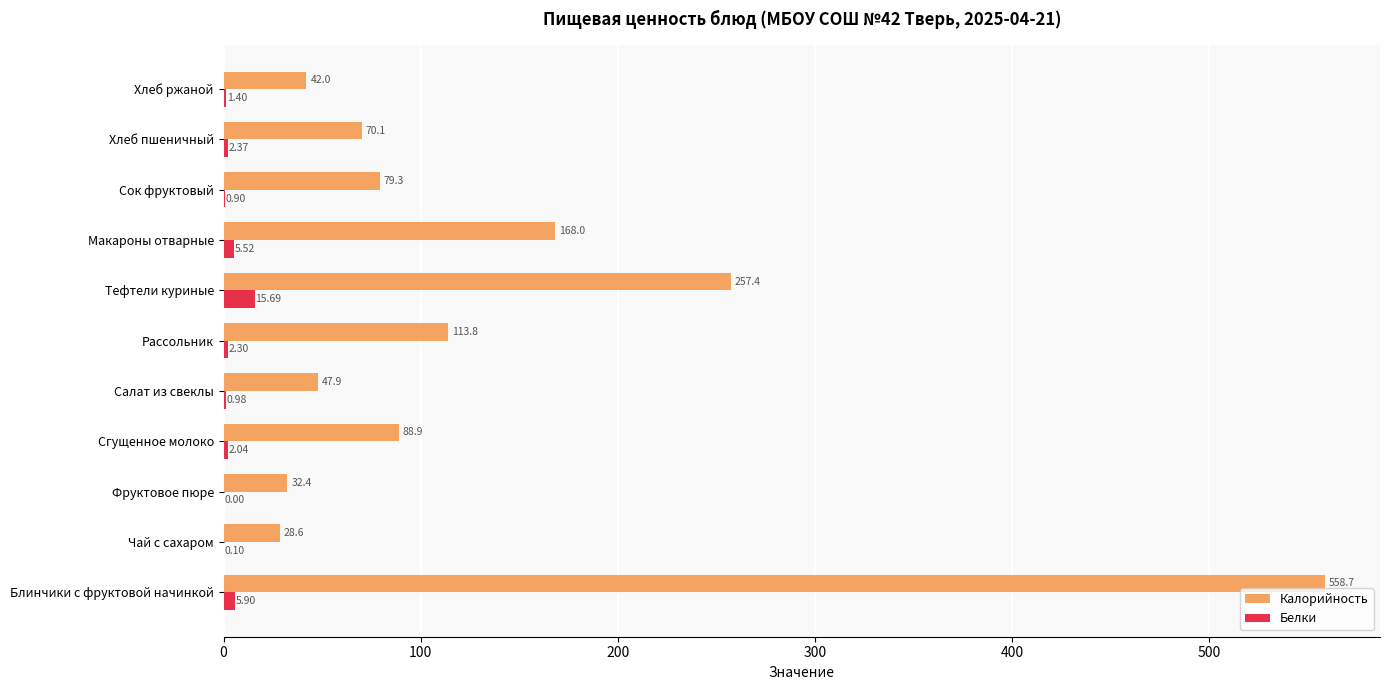

Count the number of categories in the chart.

11